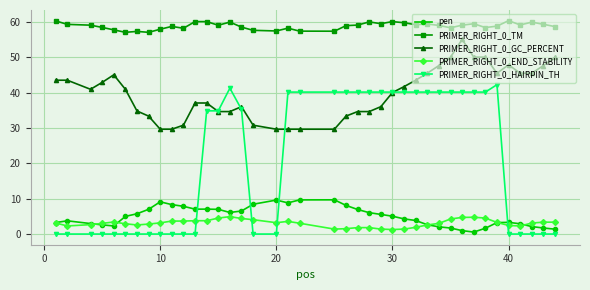

True or false: PRIMER_RIGHT_0_TM has more than 1 interior local peaks.

True